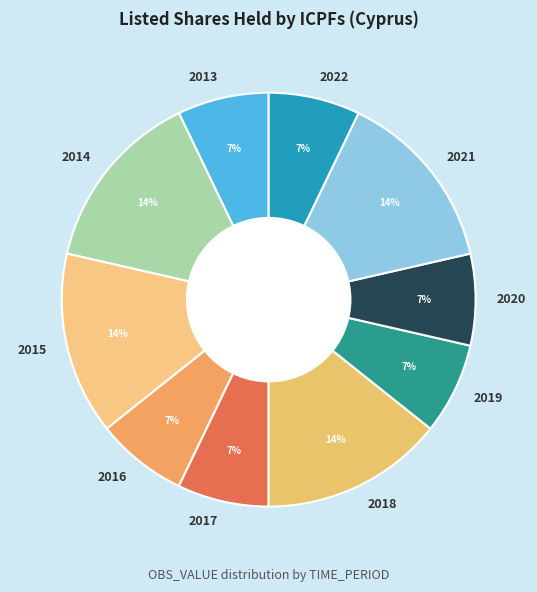

To the nearest percent, what is the difference between the largest and smallest slice percentages?

7%